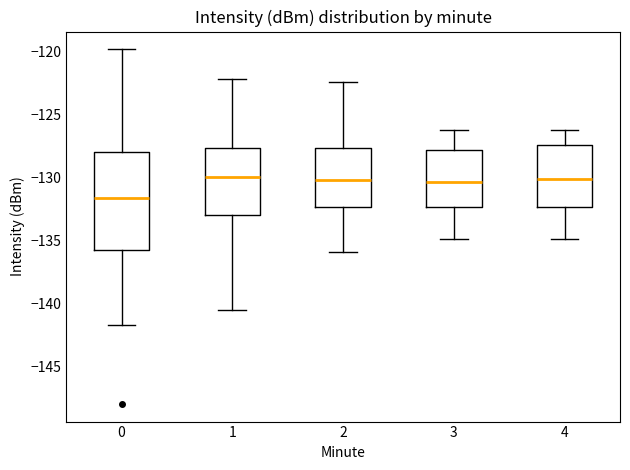

Which box is the tallest, from its lower edge to its upper edge?

0